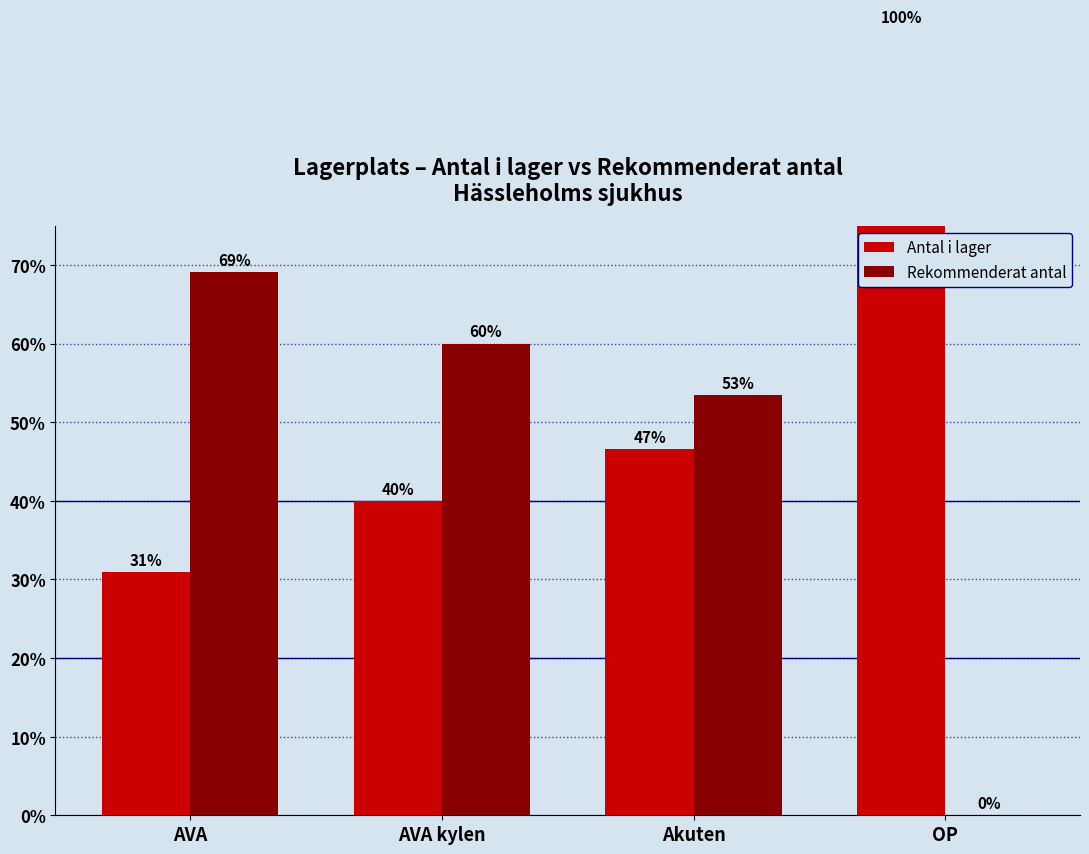

List the series in order of their peak value, highest first.

Antal i lager, Rekommenderat antal